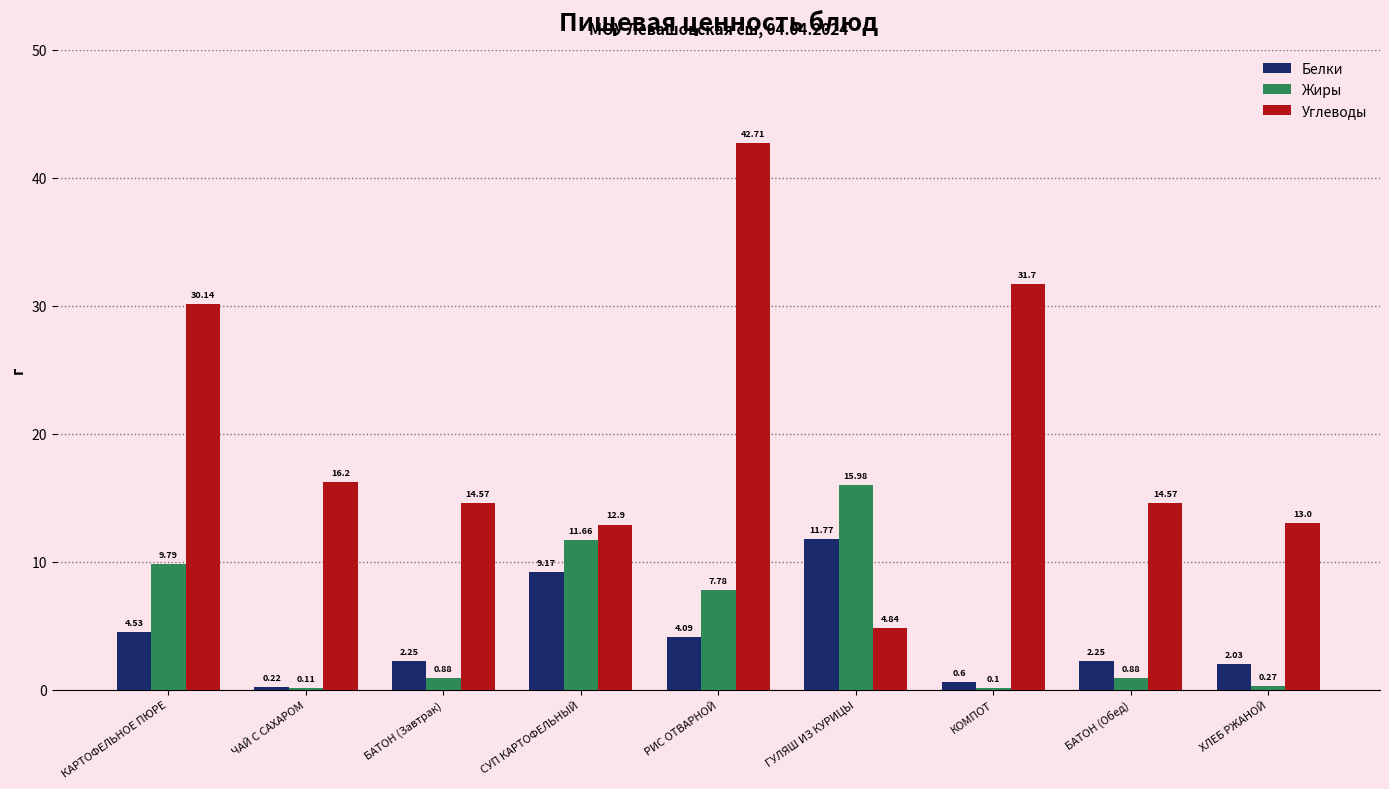

Where is Жиры nearest to the value 8?

РИС ОТВАРНОЙ